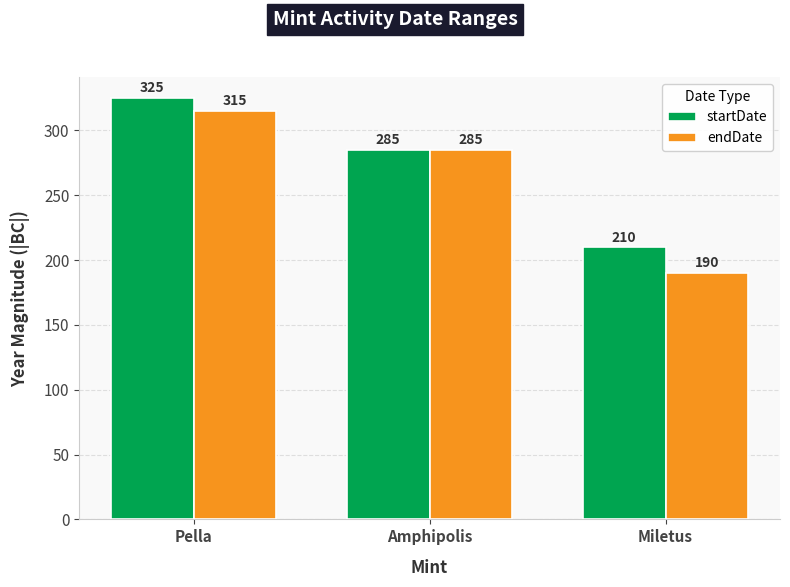

What is the value of the endDate bar at the 3rd from the left?

190